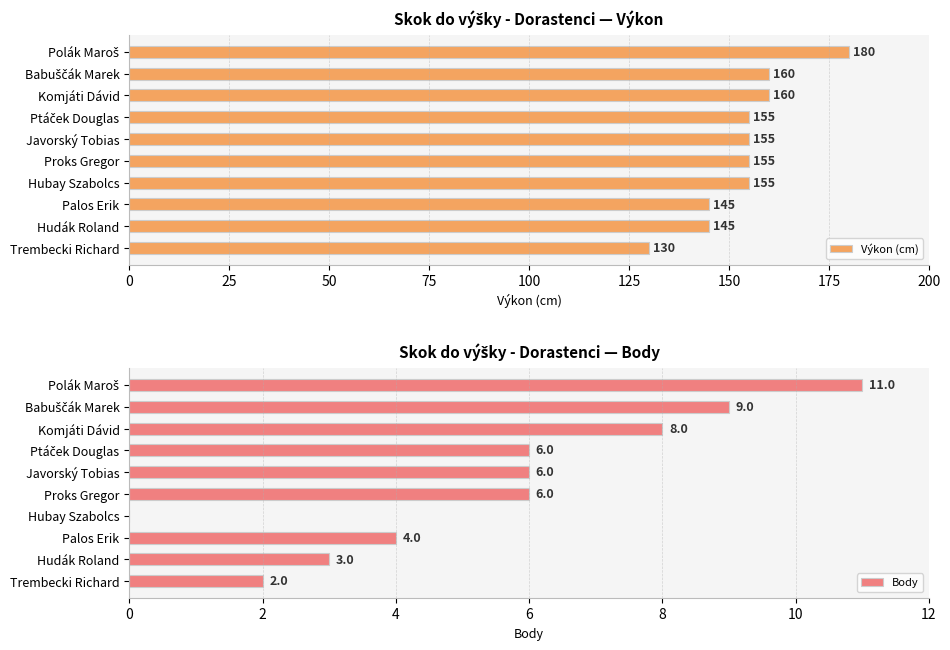

How many bars are there in each group?

2